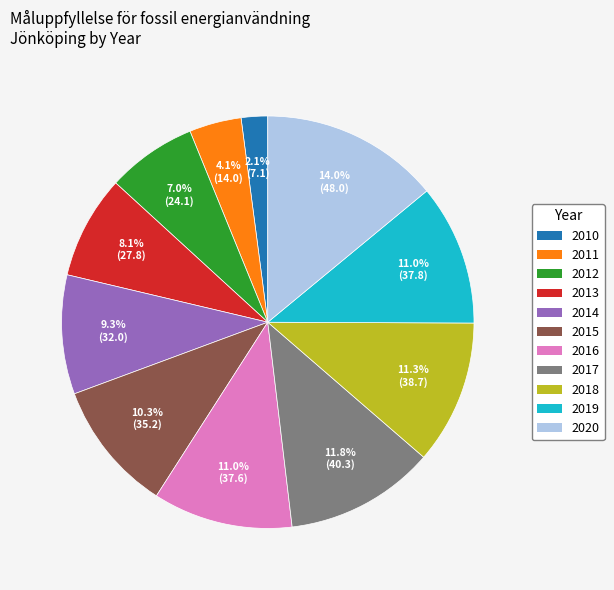

What is the total percentage of 2018 and 2020?

25.3%